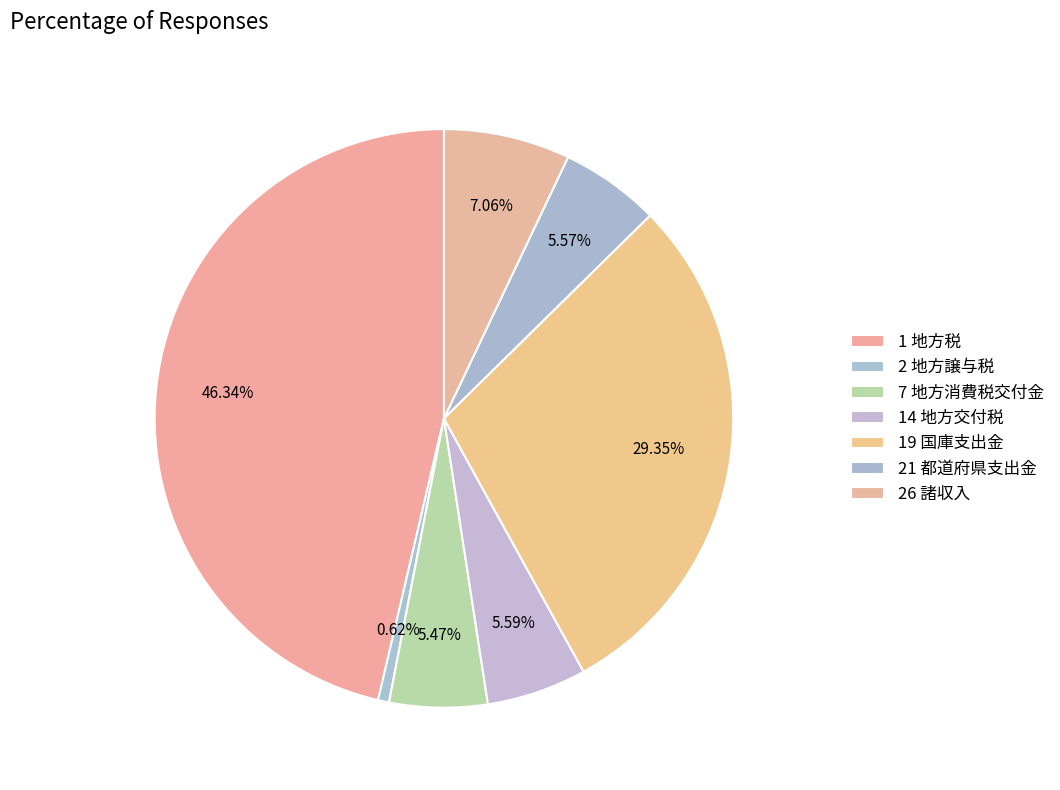

Which slice is the largest?

1 地方税